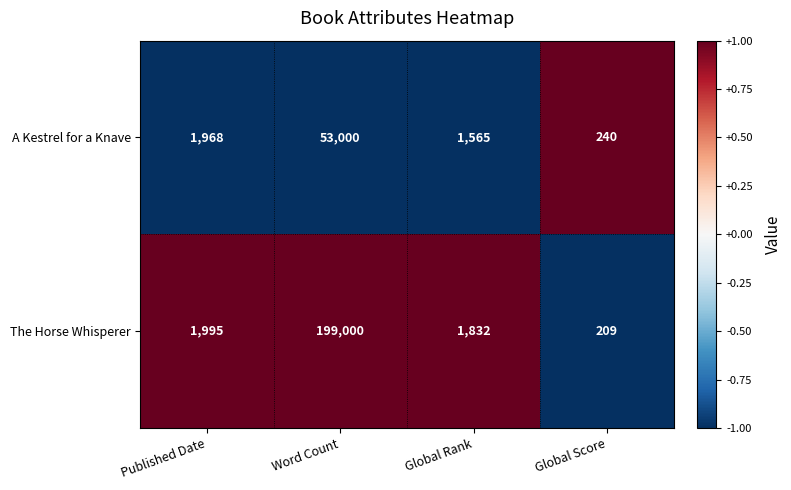

Count the number of categories in the chart.

4